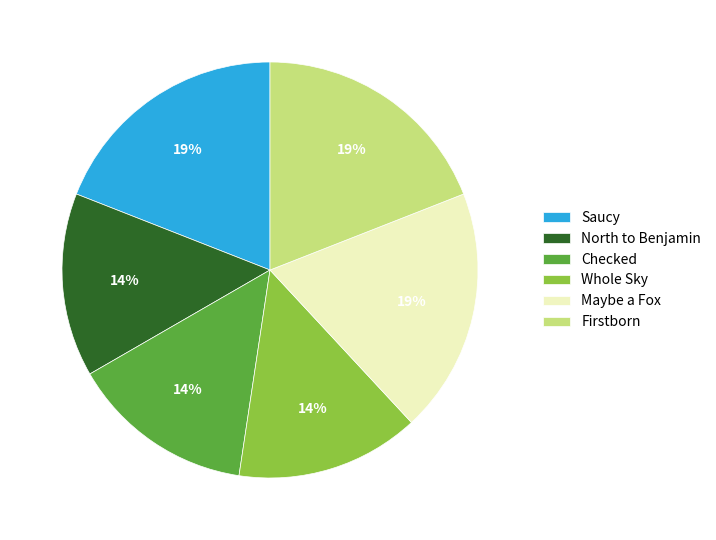

To the nearest percent, what is the difference between the largest and smallest slice percentages?

5%